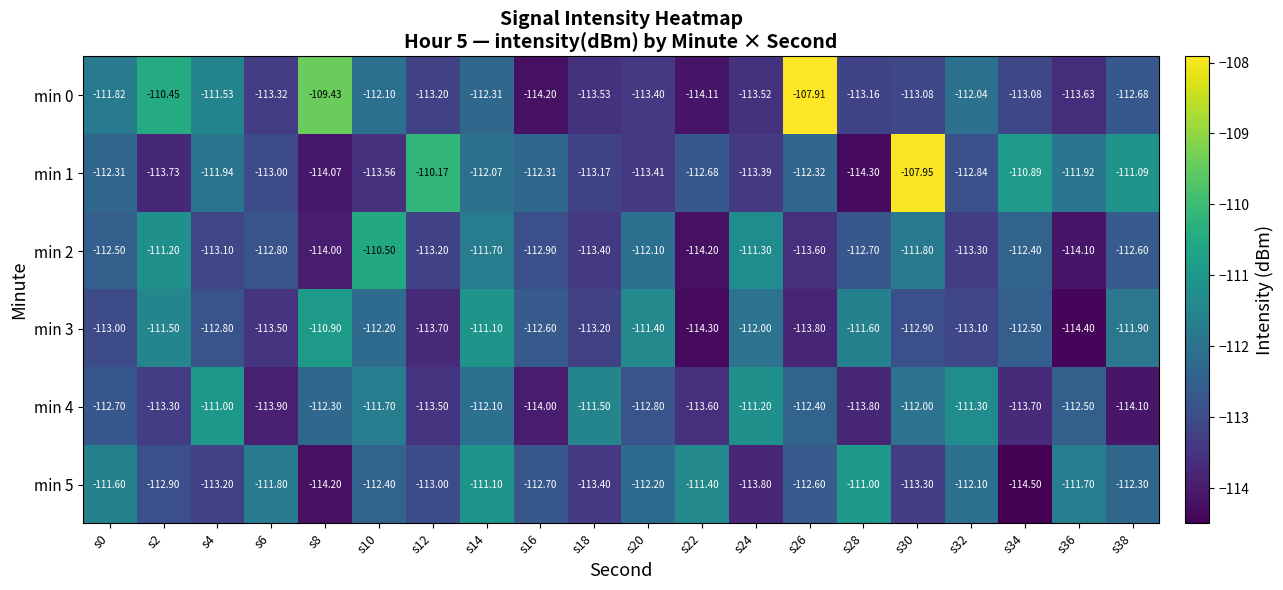

Is the value of min 1 at s34 greater than the value of min 4 at s38?

Yes